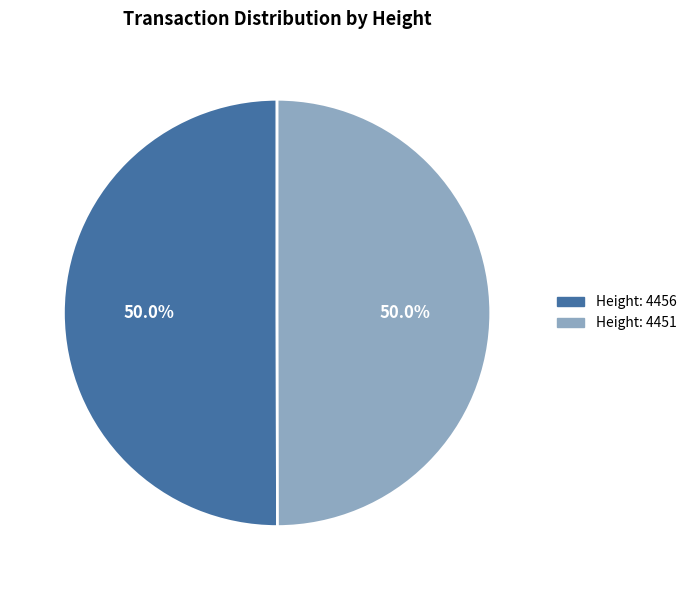

How many slices are in this pie chart?

2